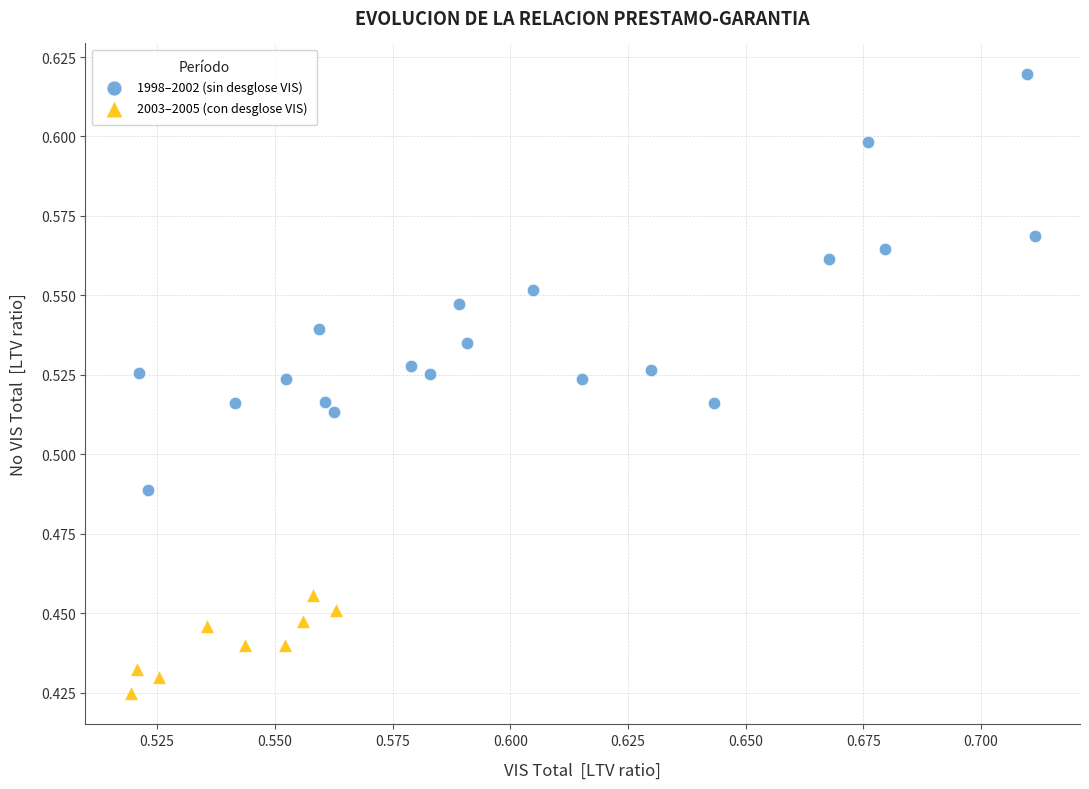

What are all the series names shown in the legend?

1998–2002 (sin desglose VIS), 2003–2005 (con desglose VIS)